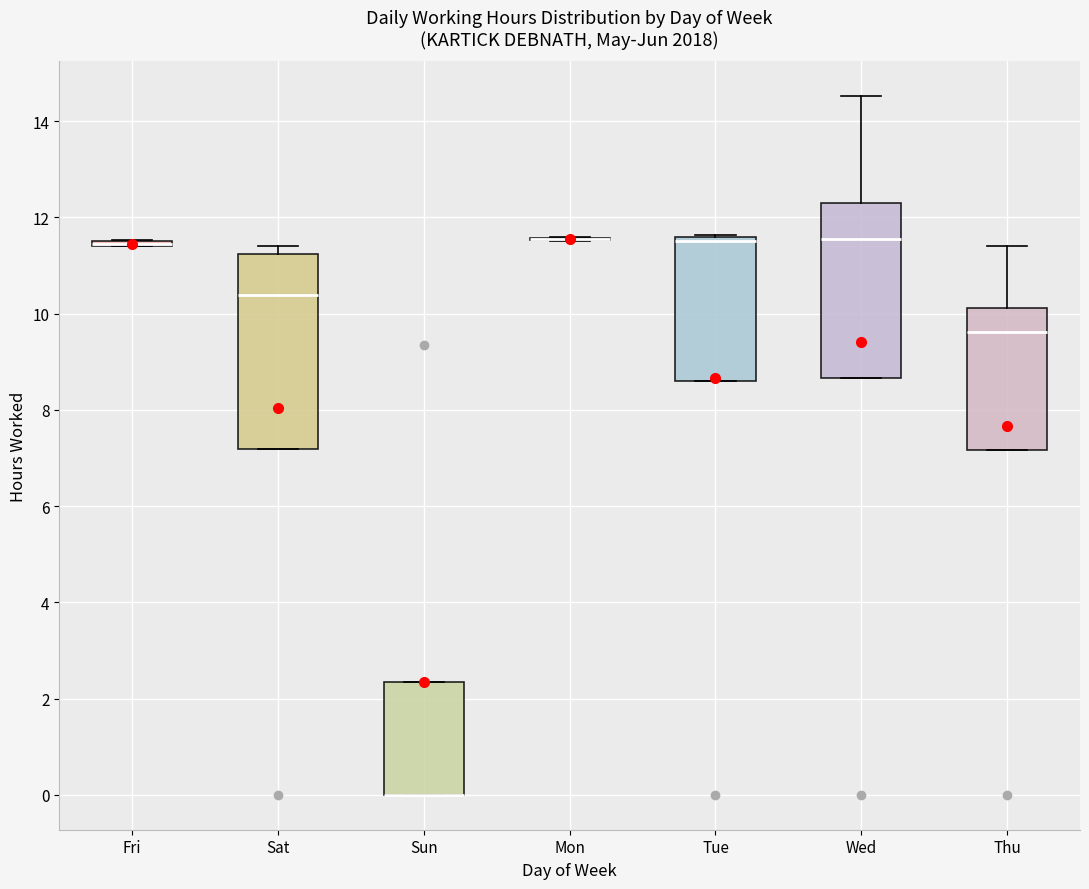

Comparing the boxes themselves (not the whiskers), which one is the tallest?

Sat